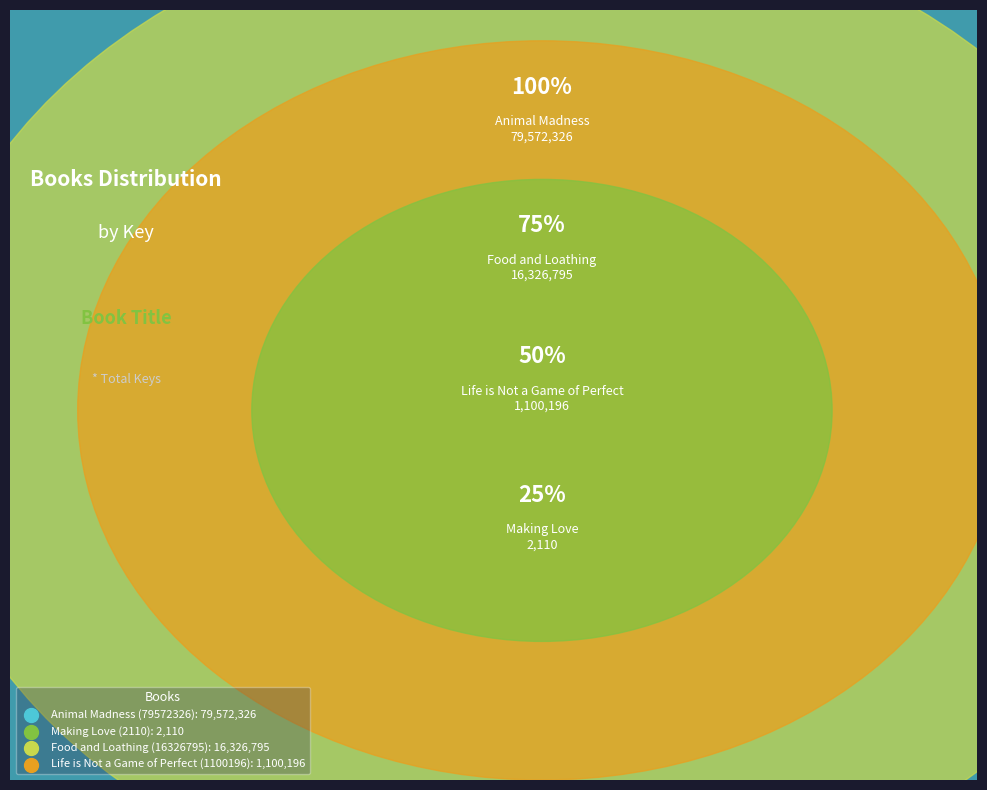

Which category has the smallest portion of the pie?

Making Love
(2110)